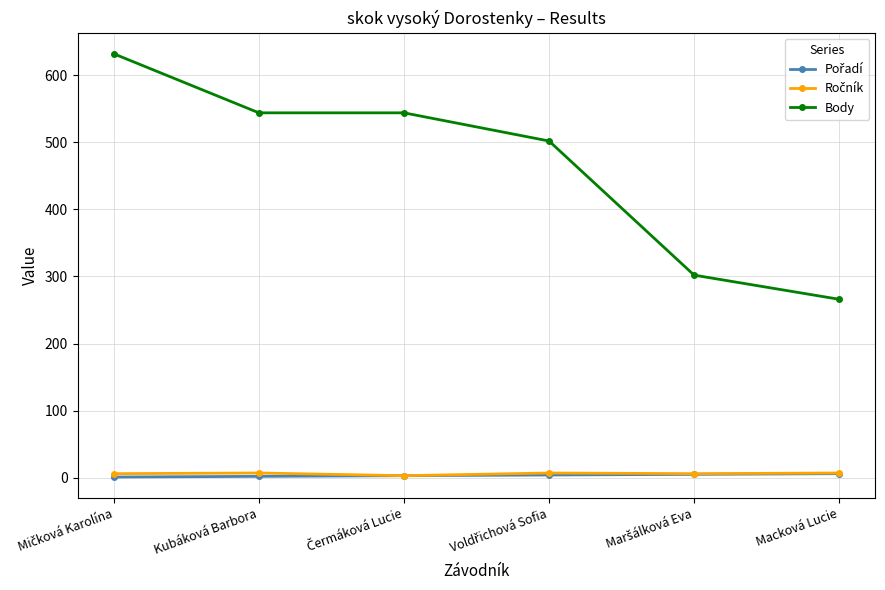

What is the maximum value for Body?

632